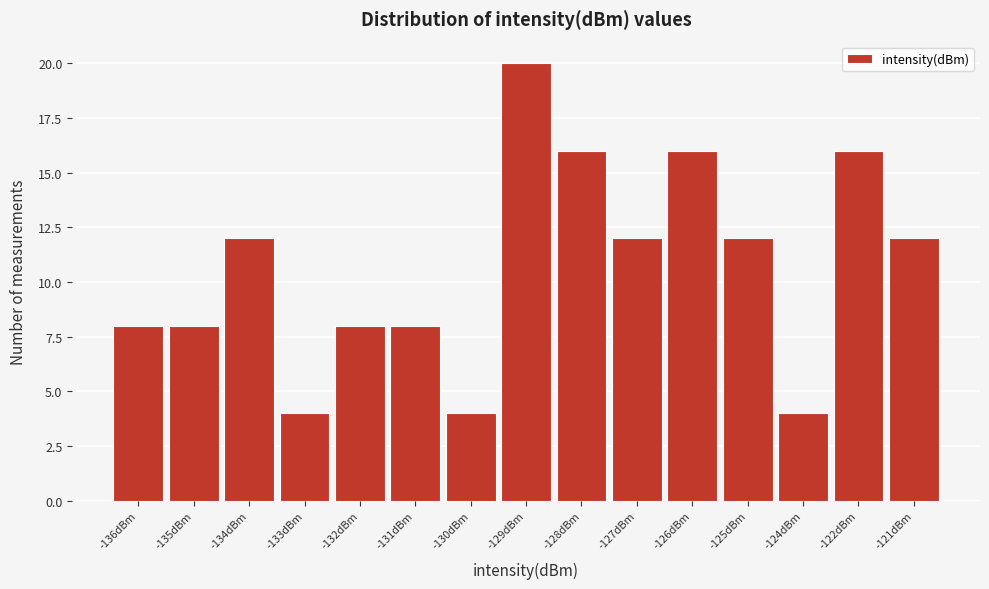

Reading left to right, what are all the values shown in this chart?

8	8	12	4	8	8	4	20	16	12	16	12	4	16	12